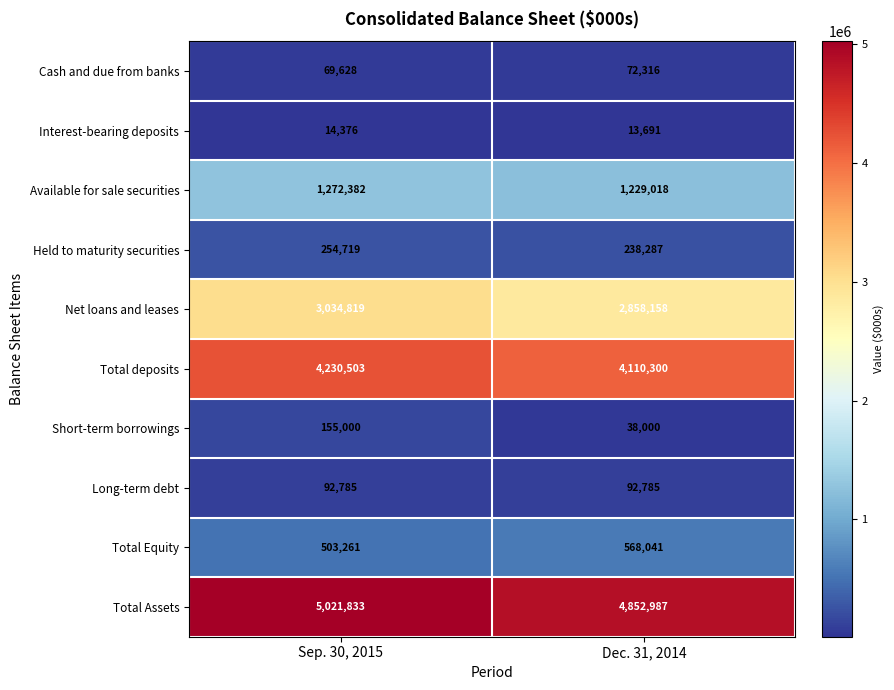

At which category does the chart reach its minimum across all series?

Dec. 31, 2014